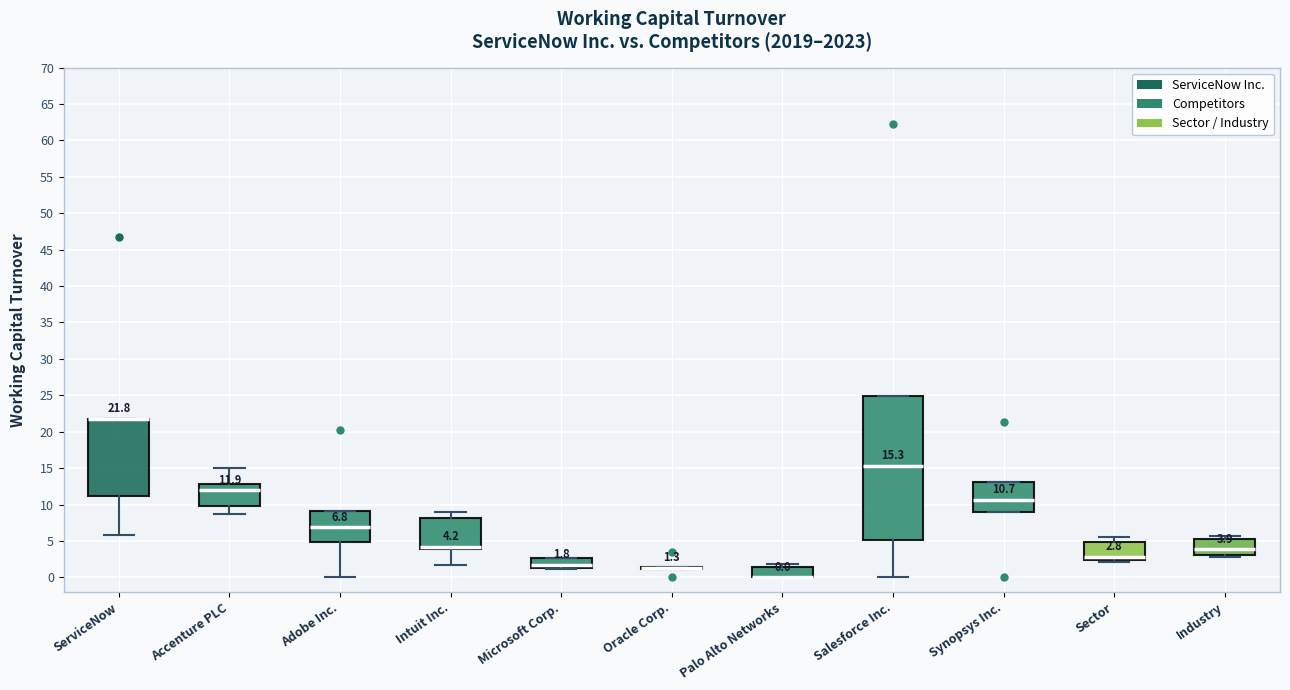

Comparing the boxes themselves (not the whiskers), which one is the tallest?

Salesforce Inc.